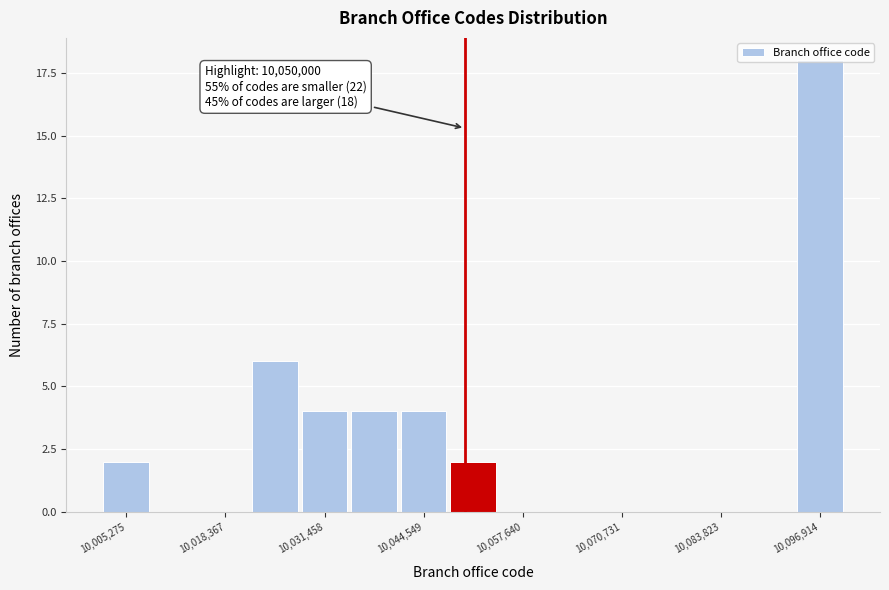

Read against the x-axis, roughly where is the centre of the tallest bar?

10096000